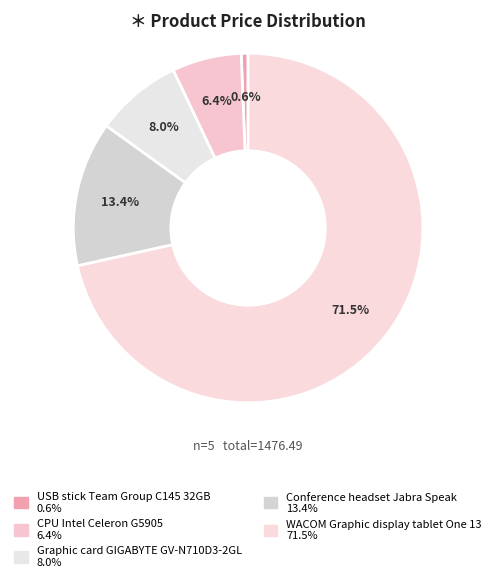

To the nearest percent, what is the difference between the CPU Intel Celeron G5905 and Graphic card GIGABYTE GV-N710D3-2GL slice percentages?

2%